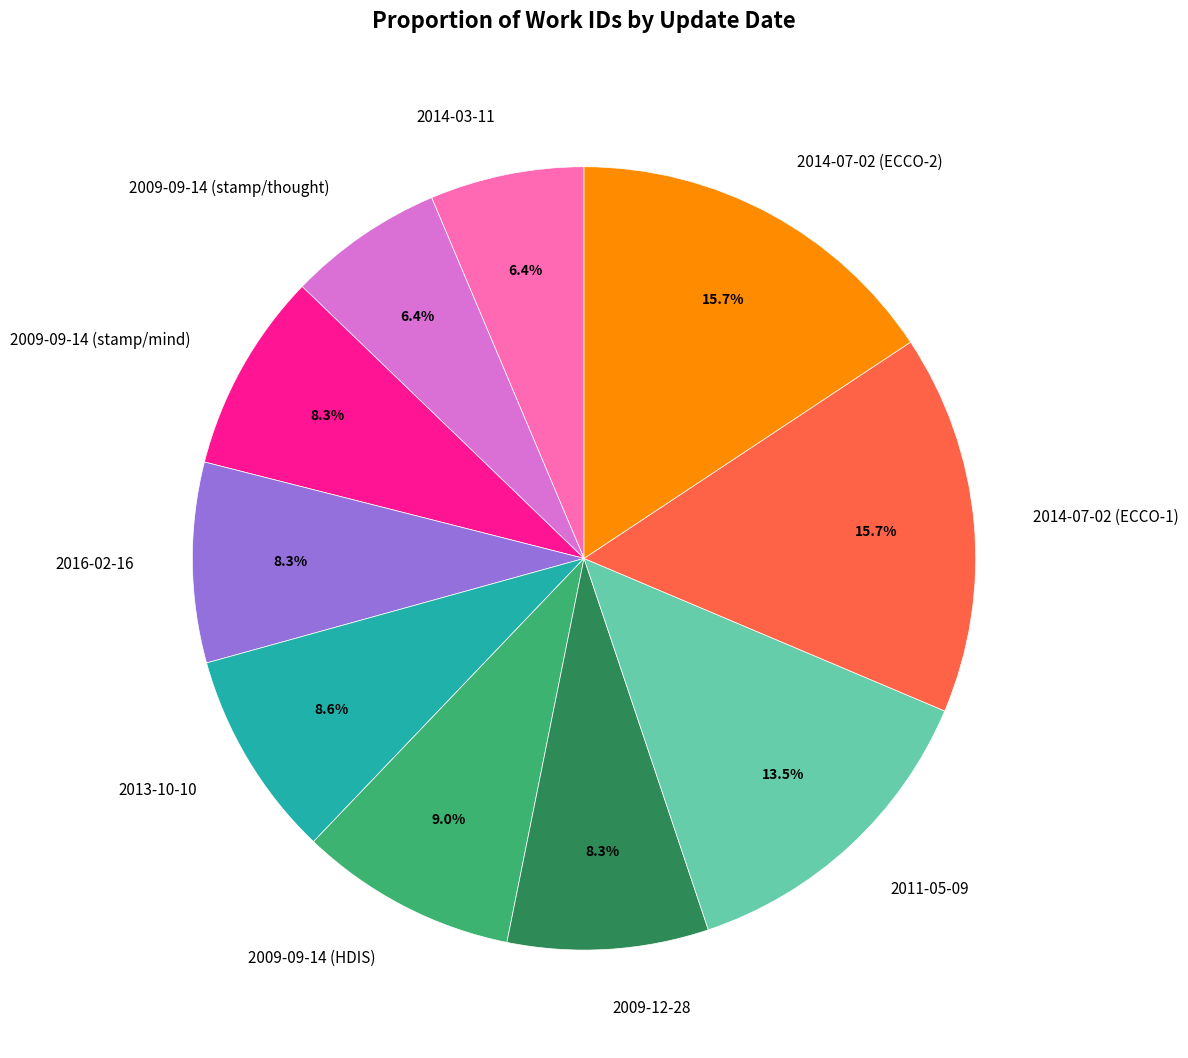

What is the total percentage of 2014-07-02 (ECCO-2) and 2014-03-11?

22.1%